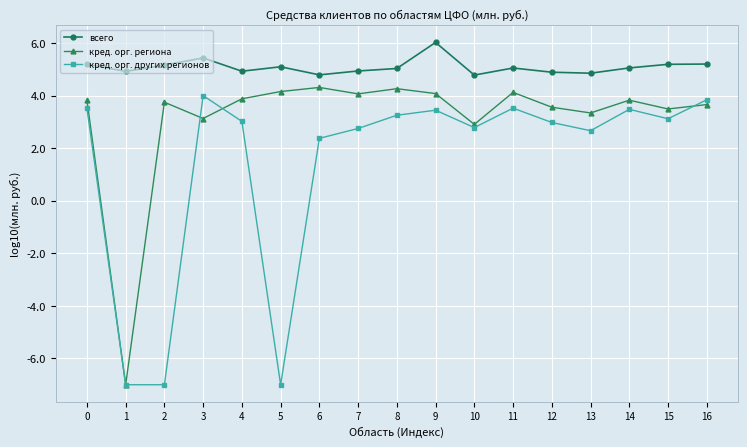

At which label is кред. орг. региона closest to -1?

10